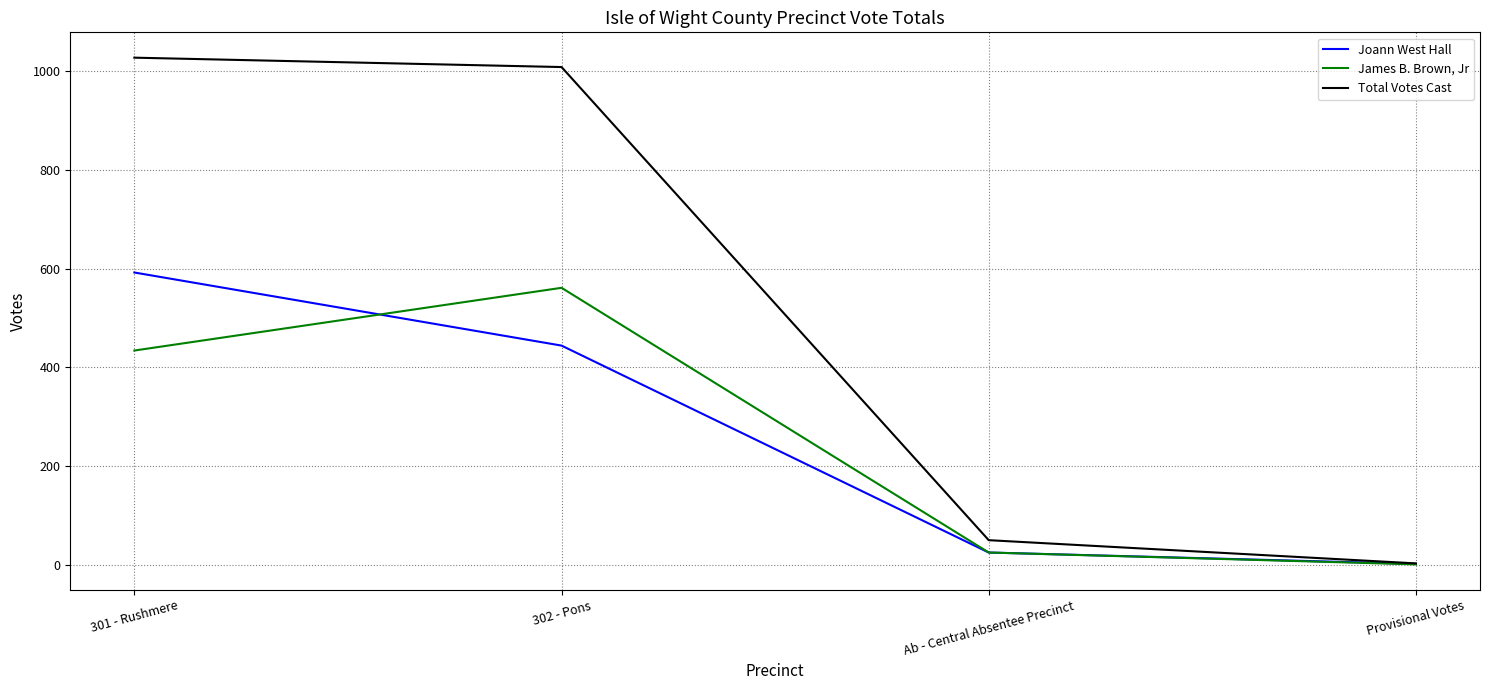

What is the difference between the second highest and minimum values in the Joann West Hall series?

442